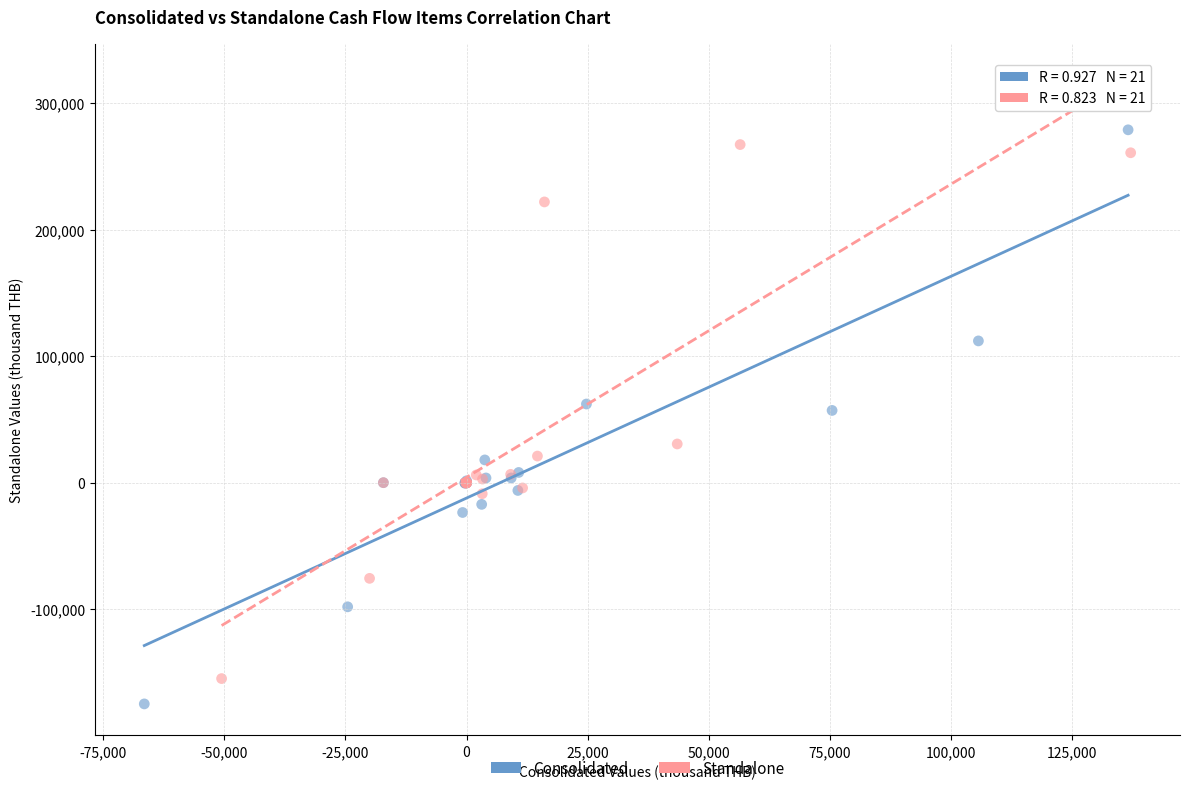

Which series has the largest Y range (max minus min)?

Consolidated